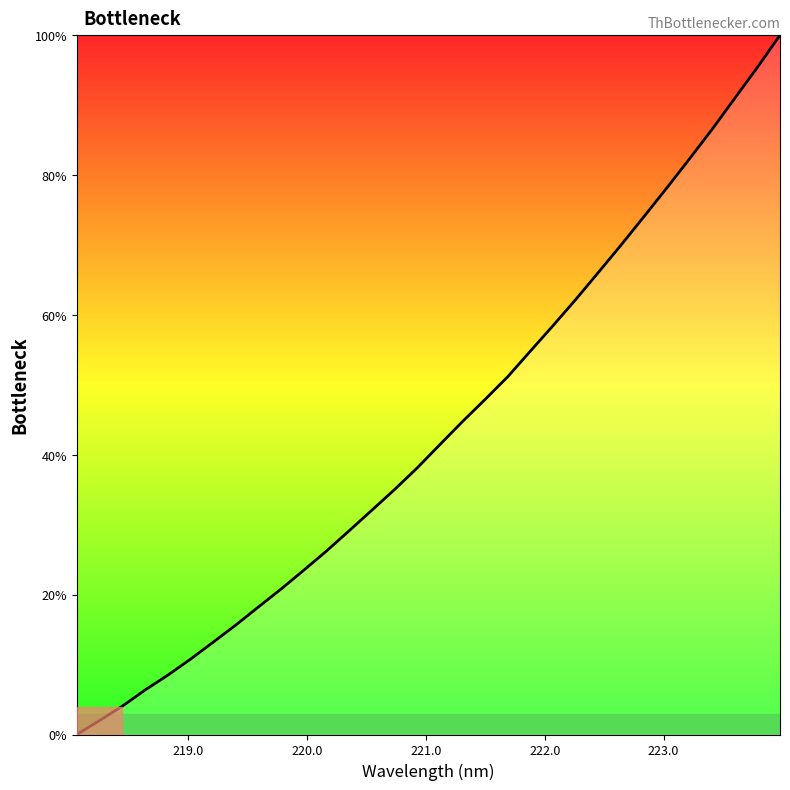

What is the difference between the maximum and minimum values?

100.0